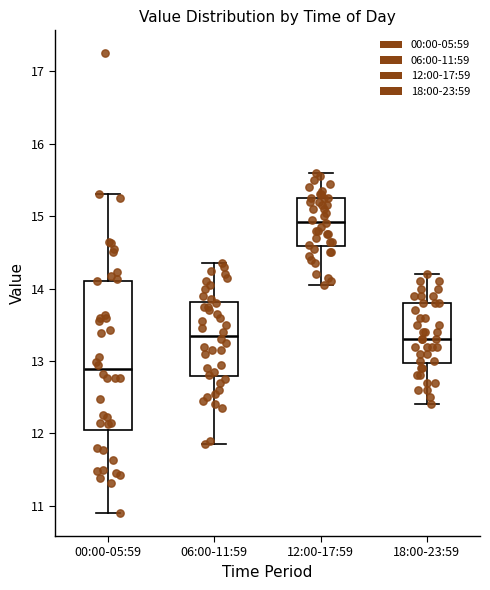

Which box is the tallest, from its lower edge to its upper edge?

00:00-05:59